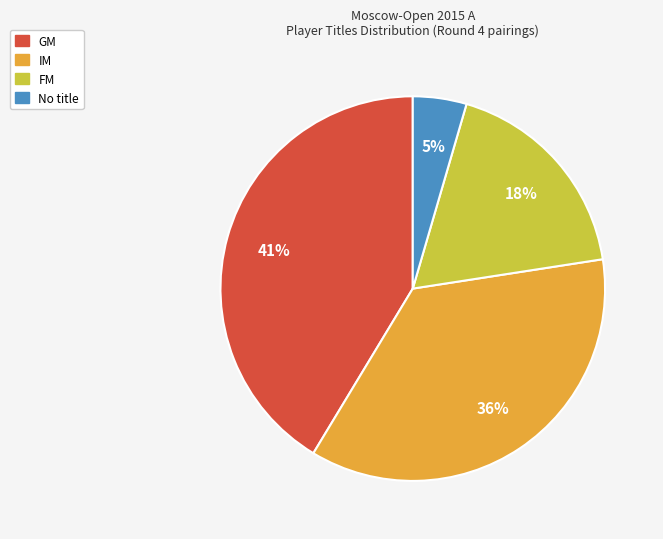

Is there a majority slice in this chart?

No